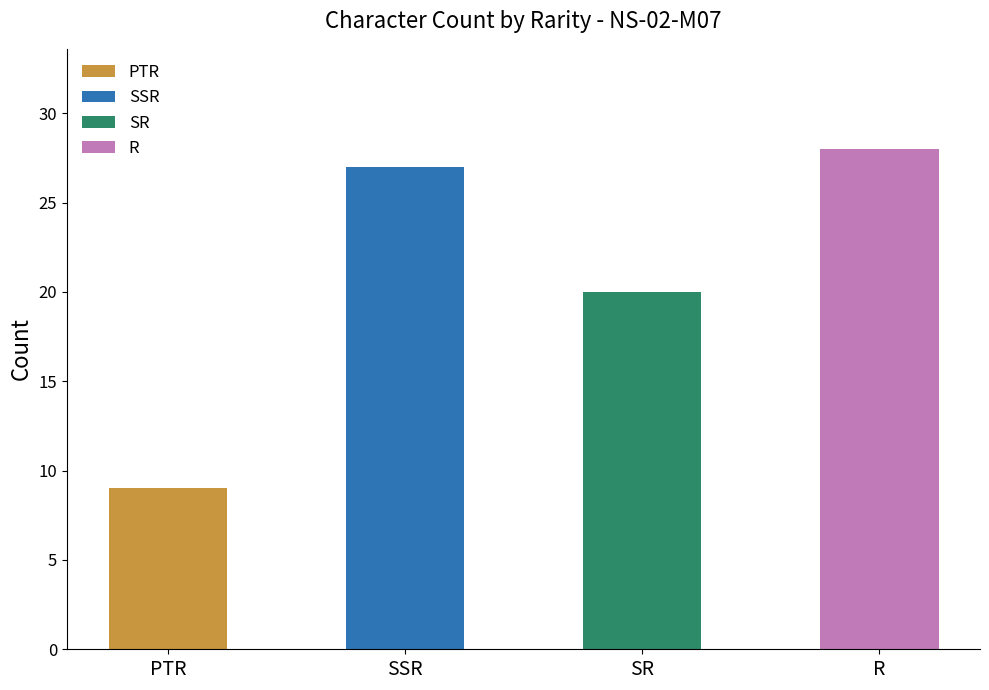

Which series has the largest range (max minus min)?

PTR